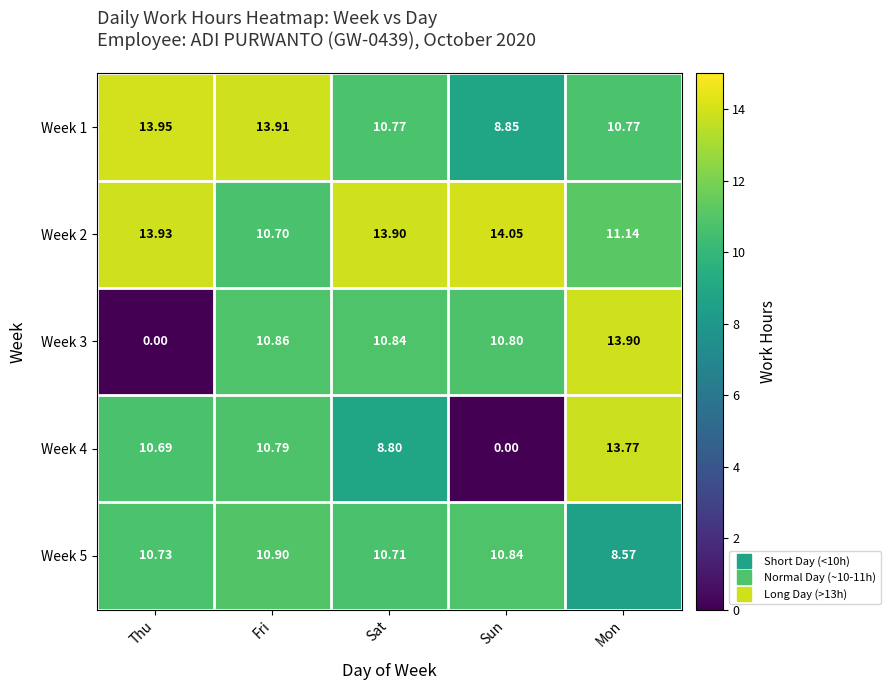

At which label does Week 1 first exceed 10?

Thu